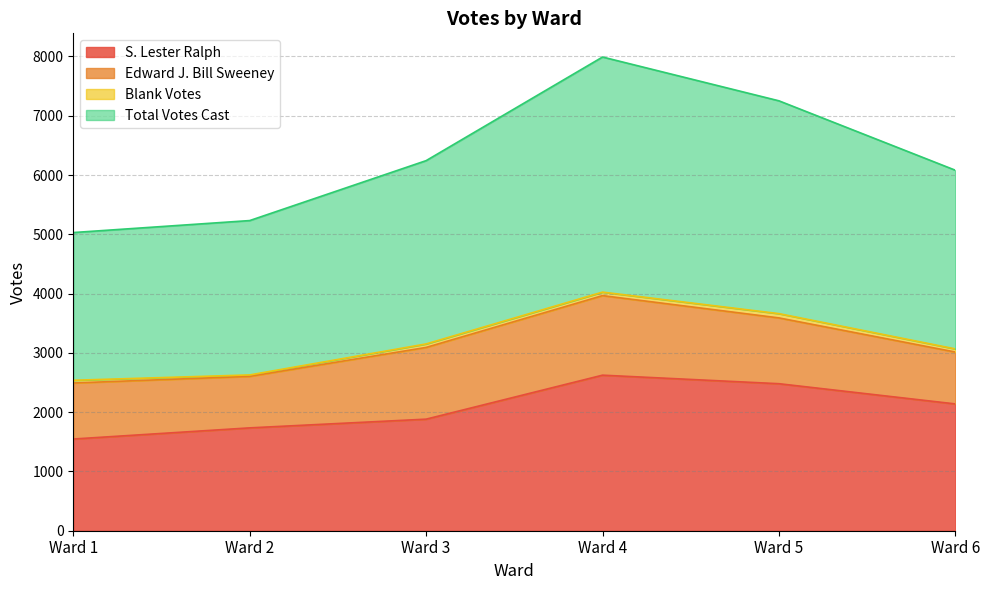

Which series has the largest range (max minus min)?

Total Votes Cast